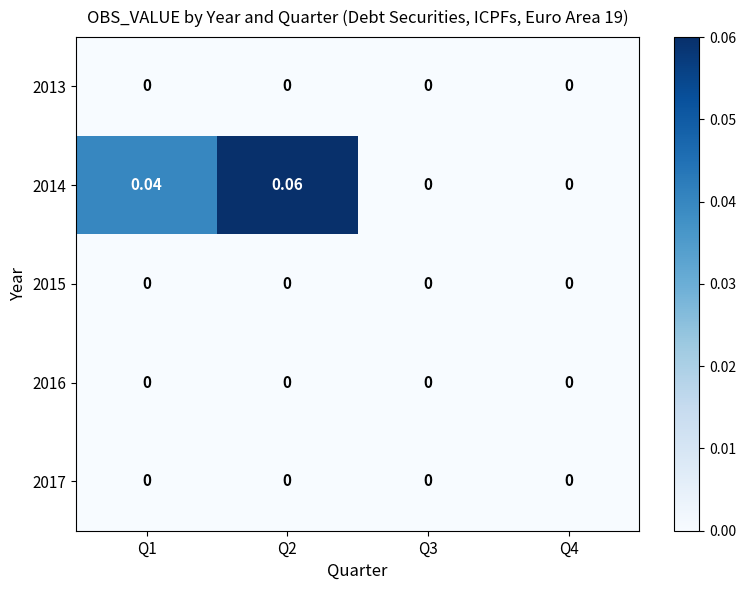

Count the number of data series in this chart.

5